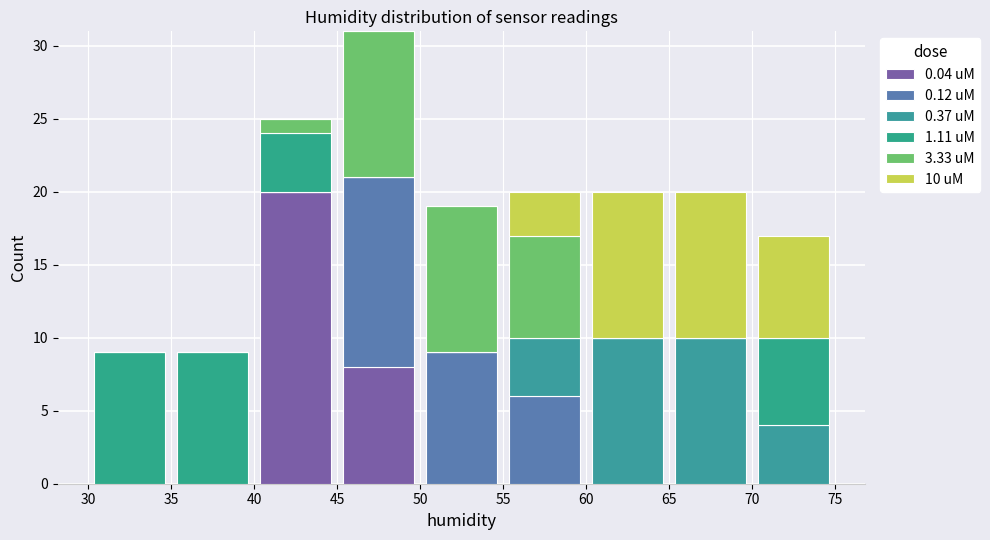

Which range on the x-axis has the tallest stacked bar (by total height)?

45 to 50